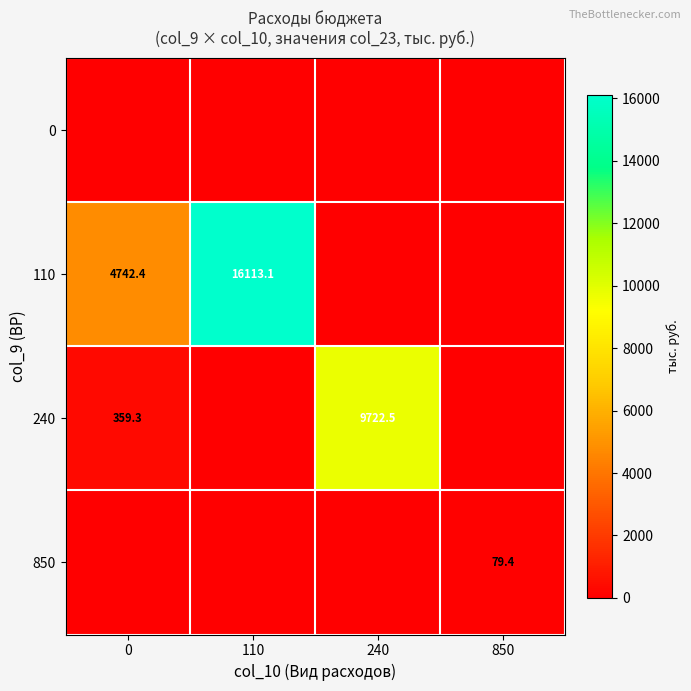

The 850 series shows 112.0 at 850. True or false?

False